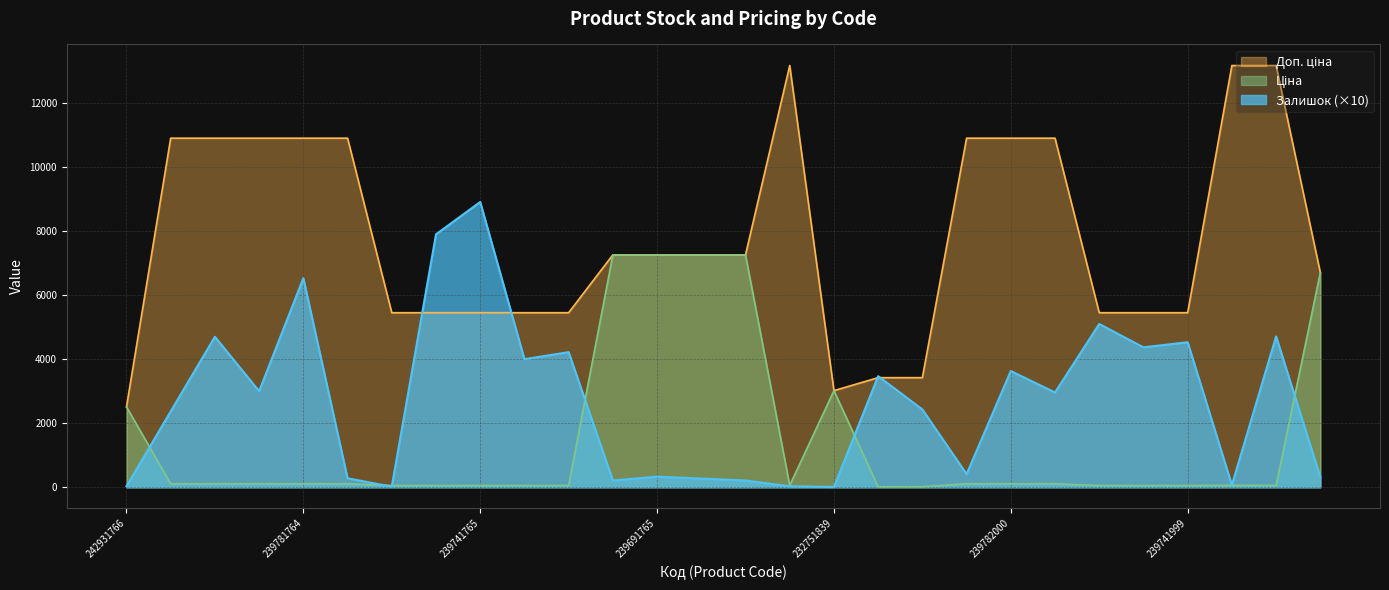

True or false: Залишок has more than 2 points higher than both neighbors.

True